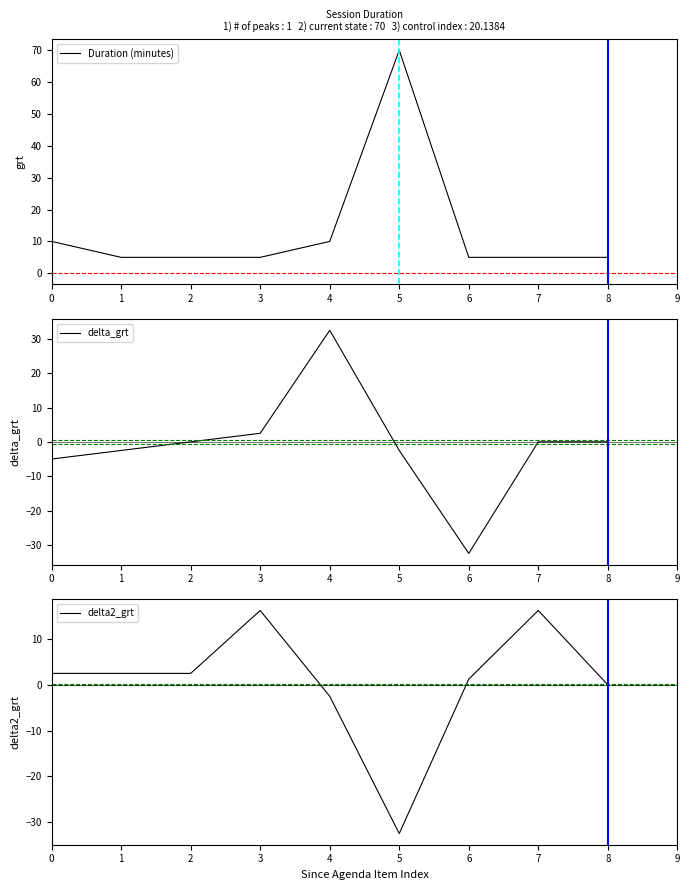

The delta2_grt series shows 1.2 at 6. True or false?

True